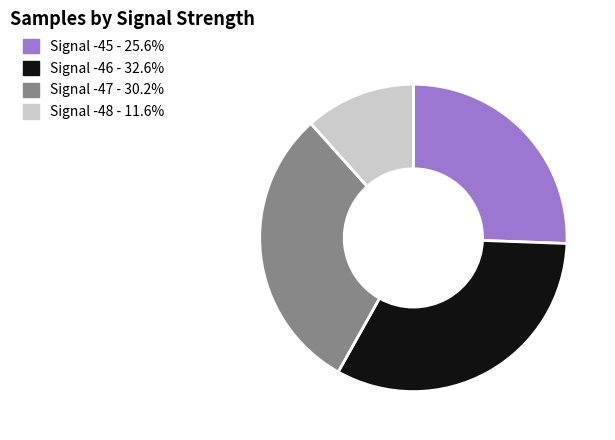

Does Signal -45 - 25.6% account for over 50% of the chart?

No